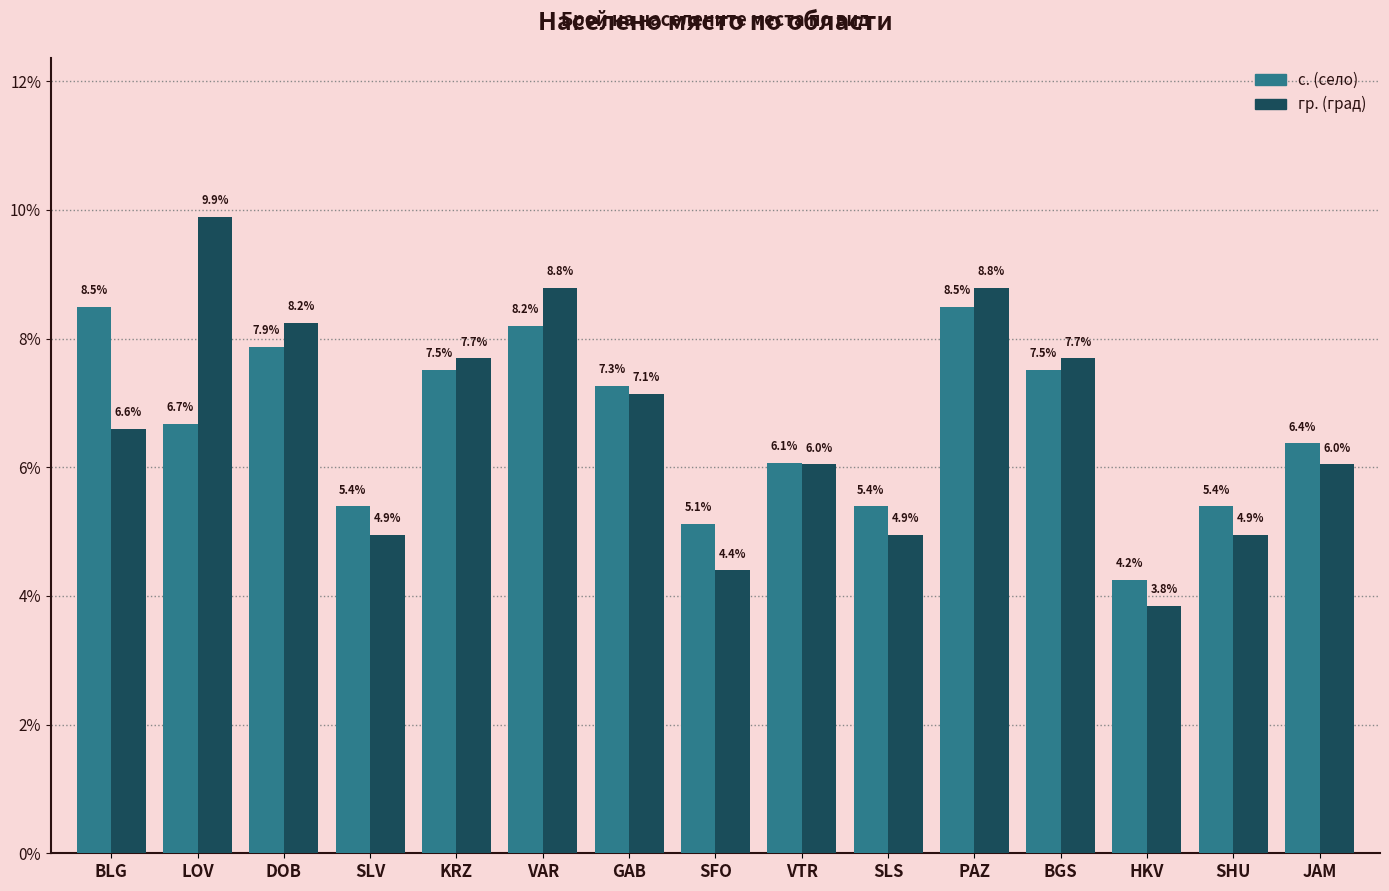

What is the total value across all series at BGS?

15.2